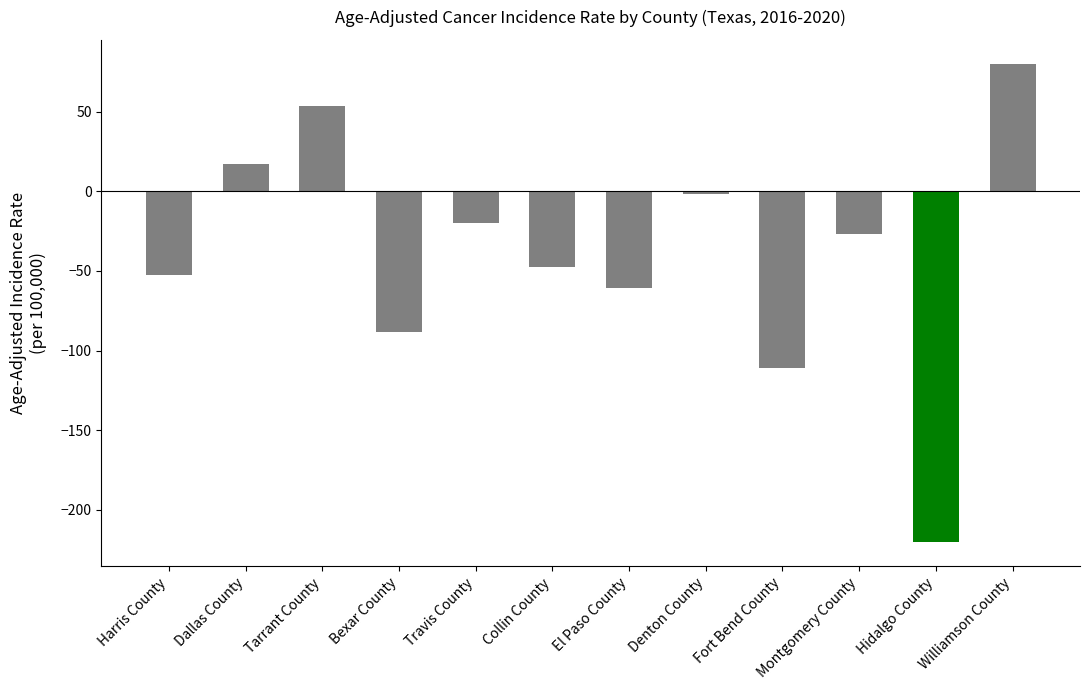

What is the change in value from Tarrant County to Hidalgo County?

-274.2